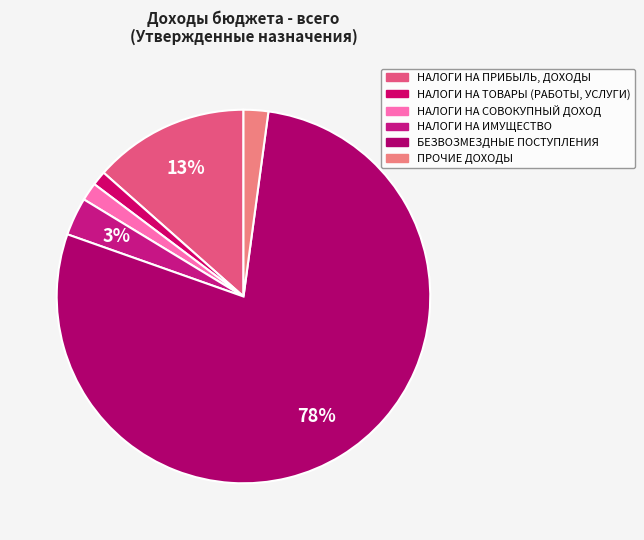

Which category accounts for the majority?

БЕЗВОЗМЕЗДНЫЕ ПОСТУПЛЕНИЯ